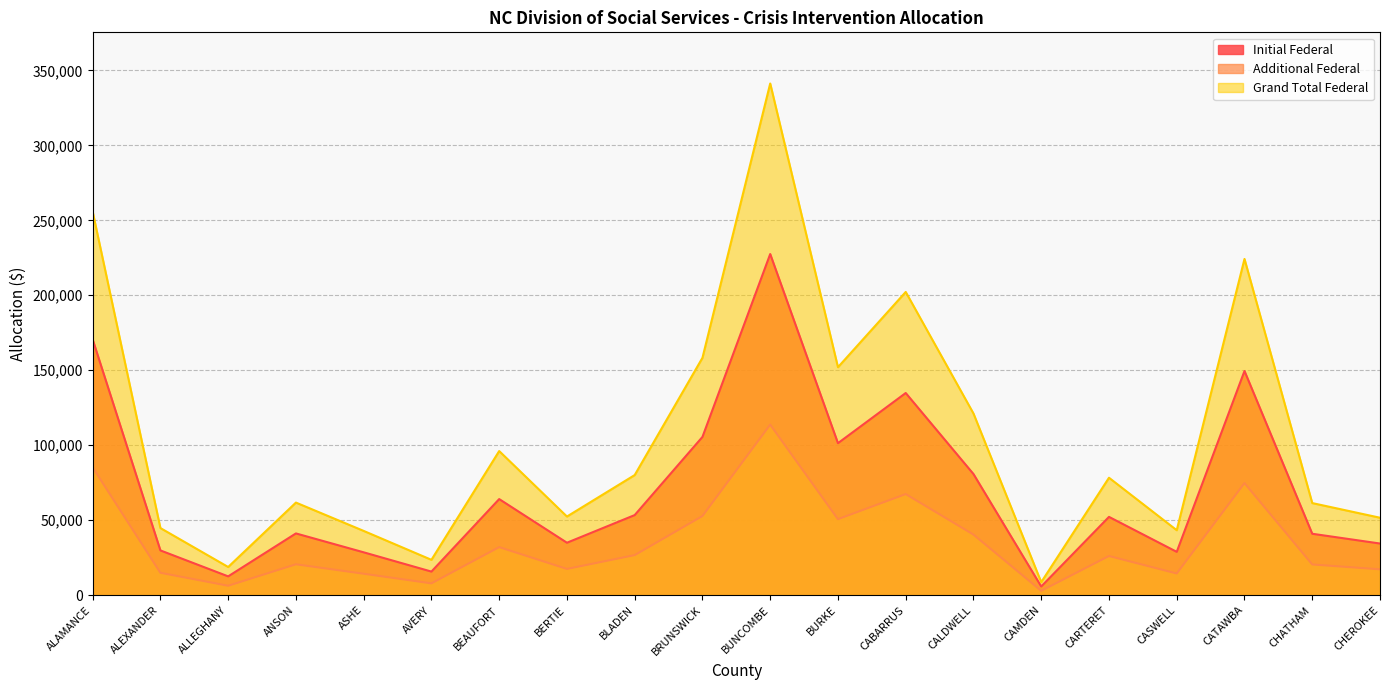

List the series in order of their peak value, highest first.

Grand Total Federal, Initial Federal, Additional Federal